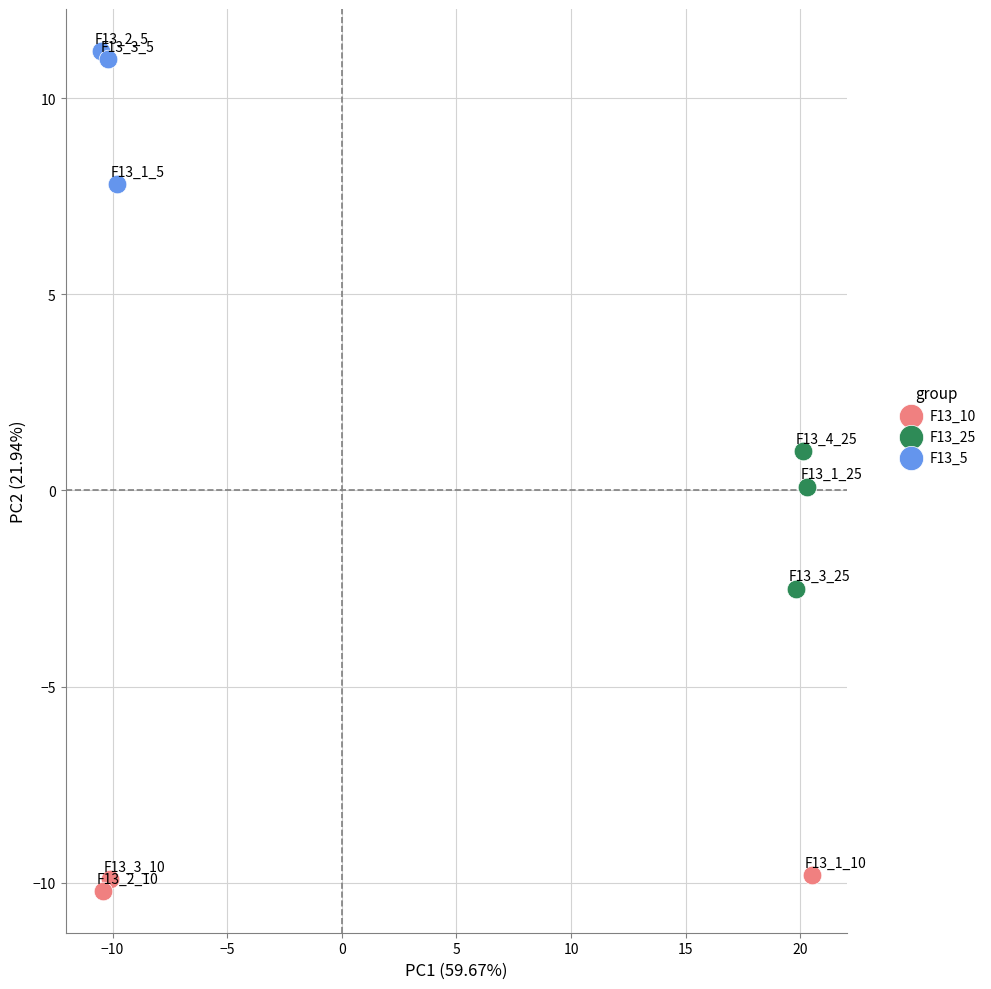

Which series contains the lowest Y value?

F13_10